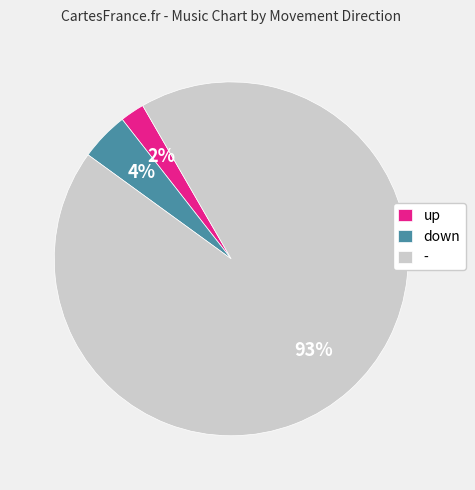

True or false: up accounts for 15% of the total.

False